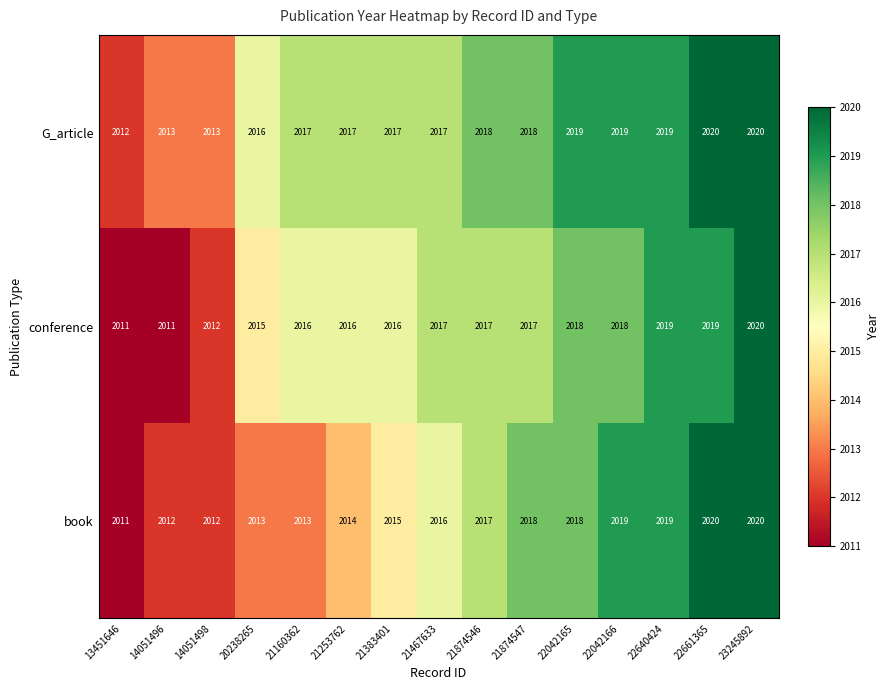

What is the difference between the maximum and minimum values in the conference series?

9